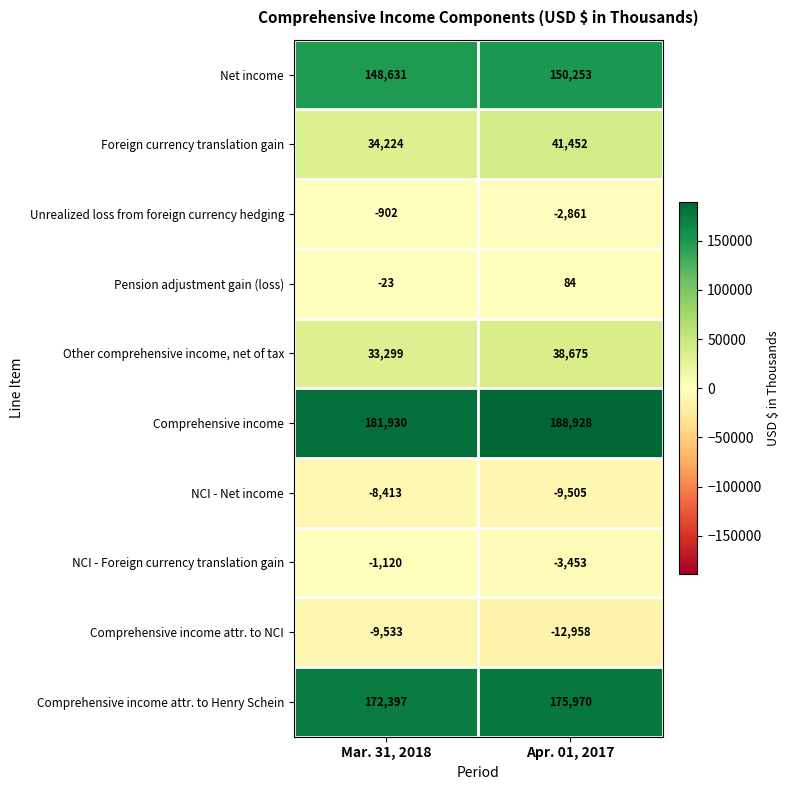

What is the difference between the maximum and minimum values in the Unrealized loss from foreign currency hedging series?

1959